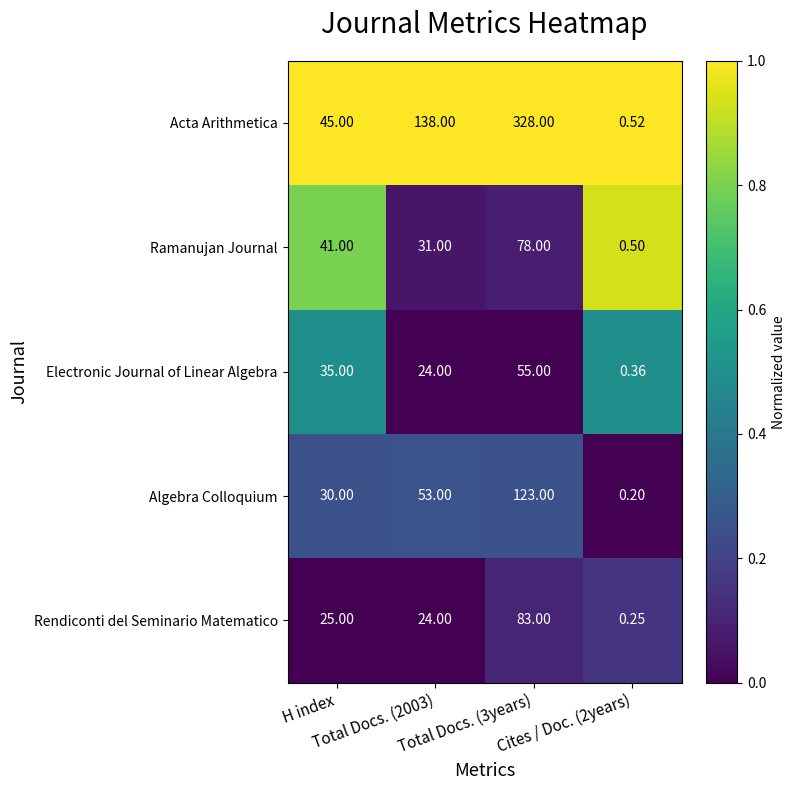

How many data points in Rendiconti del Seminario Matematico are less than 25?

2